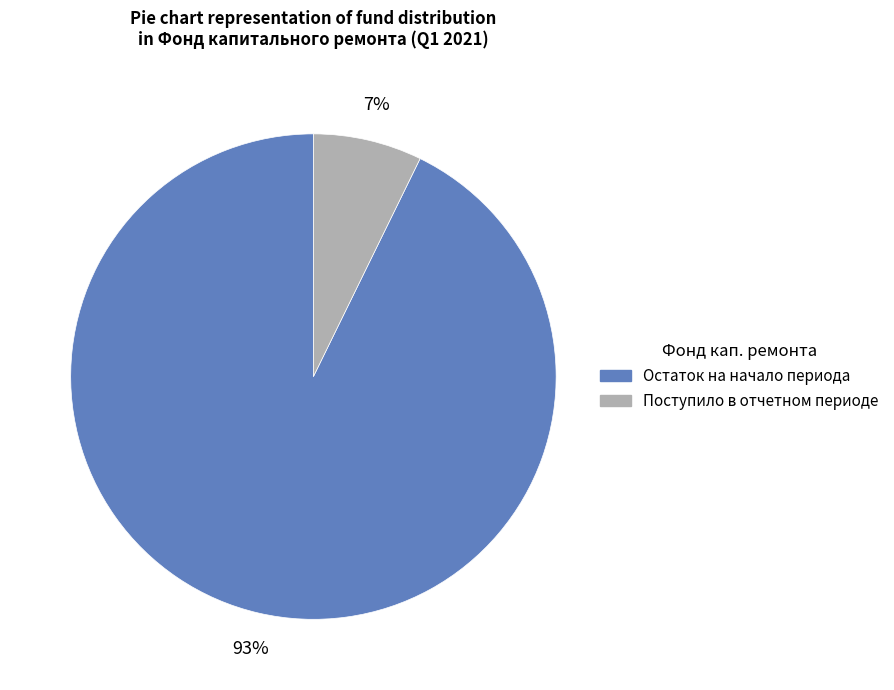

Is there a majority slice in this chart?

Yes